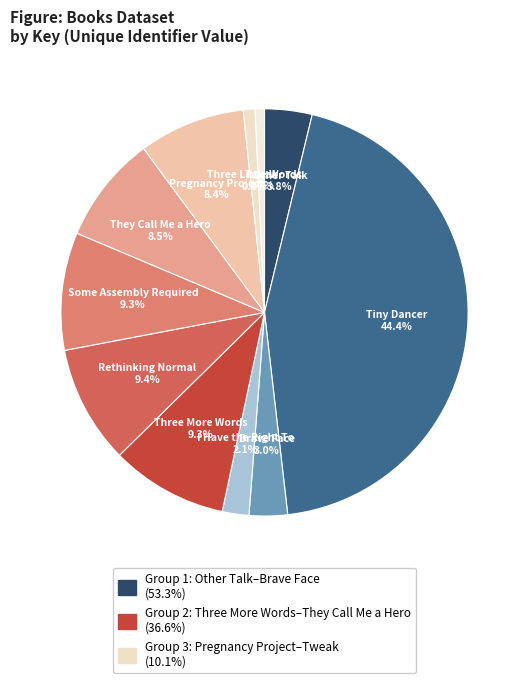

Does Rethinking Normal account for over 50% of the chart?

No